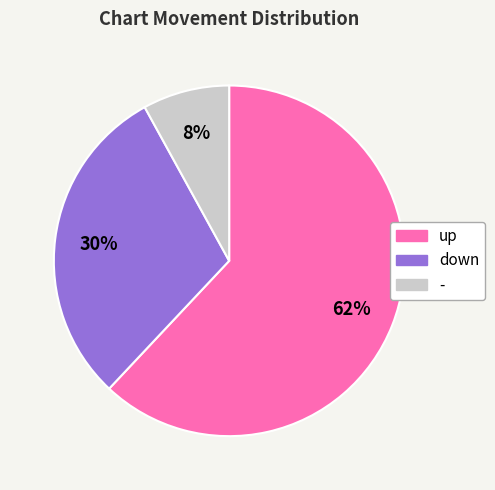

Rank the categories by value from lowest to highest.

-, down, up